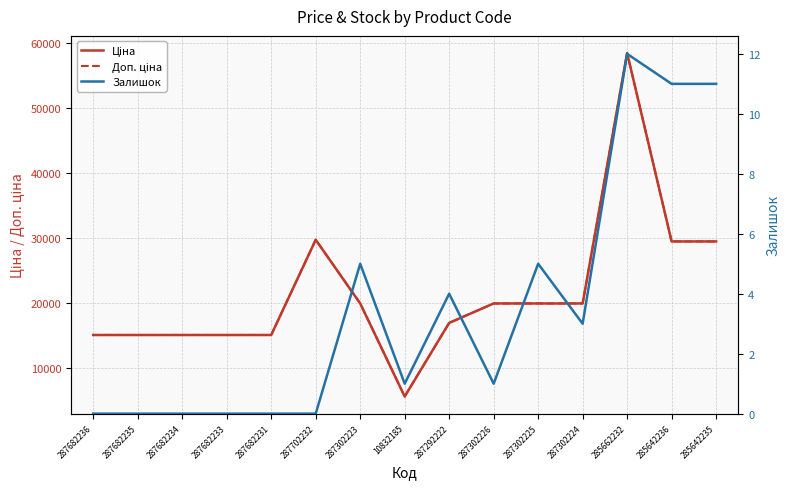

What position from the right is 287682231?

11